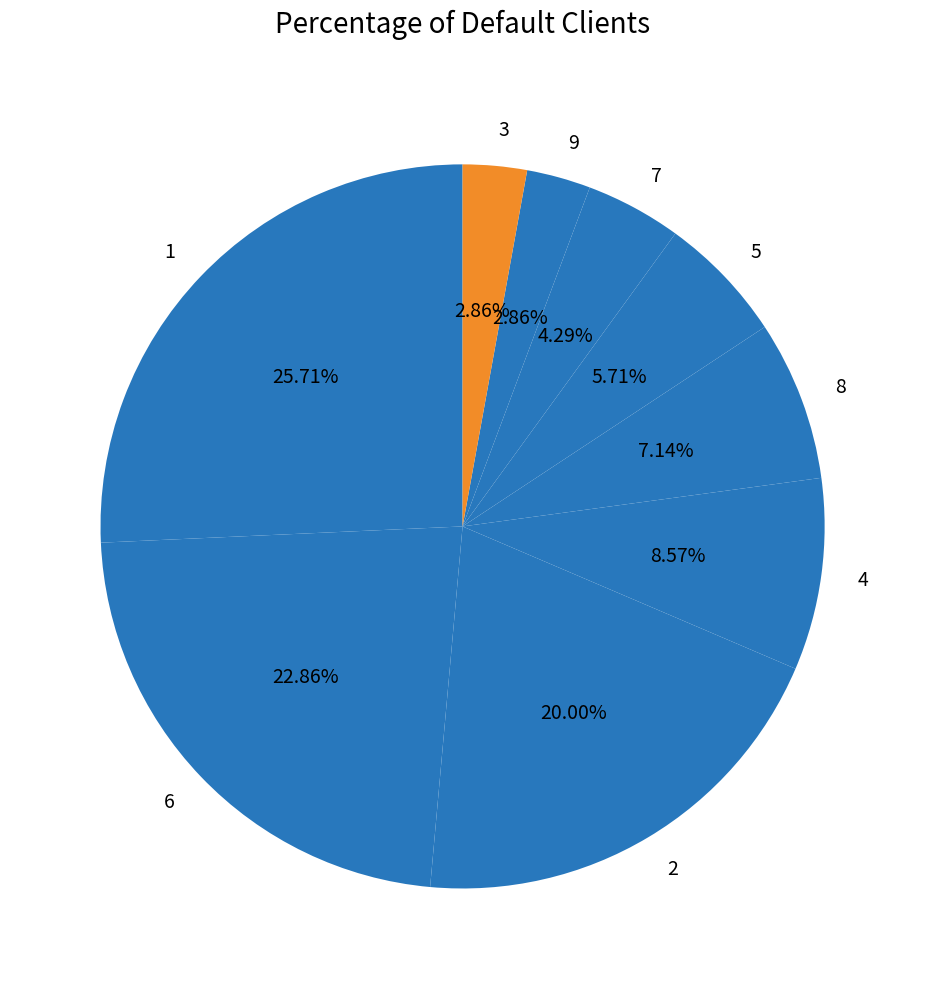

What percentage is the 3 slice, to the nearest percent?

3%